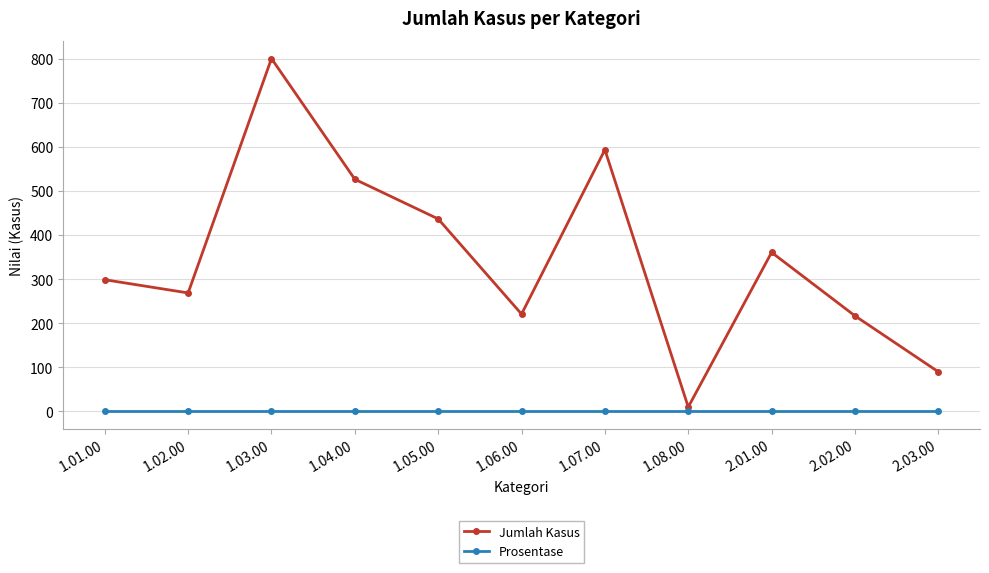

What is the maximum value for Jumlah Kasus?

801